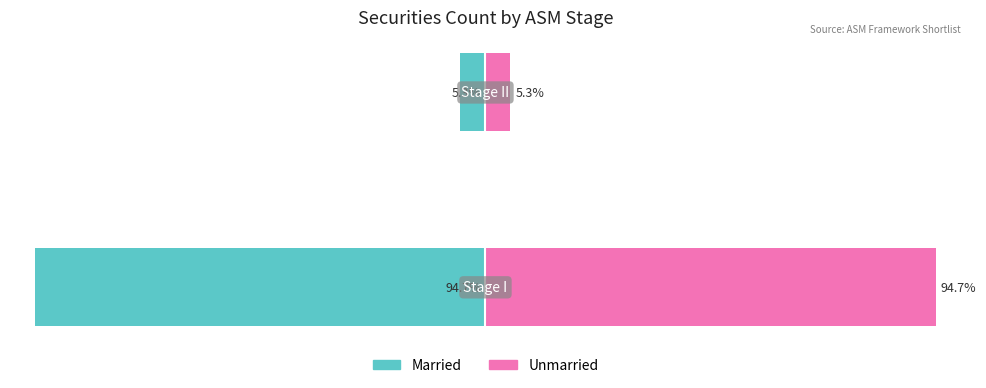

What is the difference between the maximum and minimum values in the Married series?

89.5